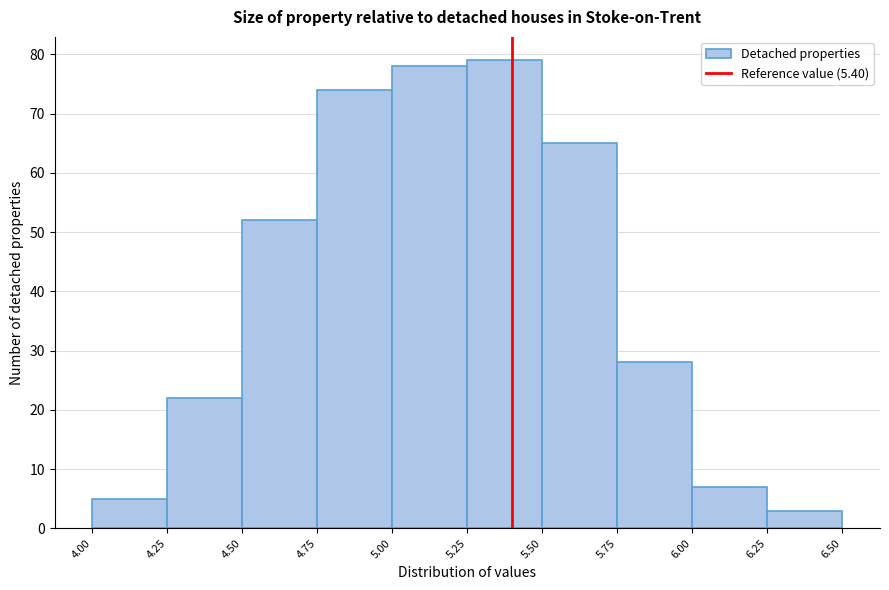

Which range on the x-axis has the tallest bar?

5.25 to 5.50